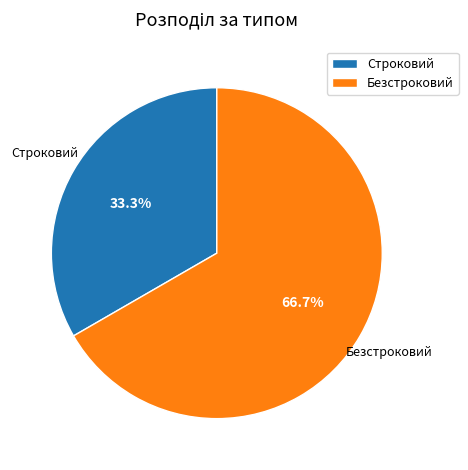

True or false: Строковий accounts for 33% of the total.

True